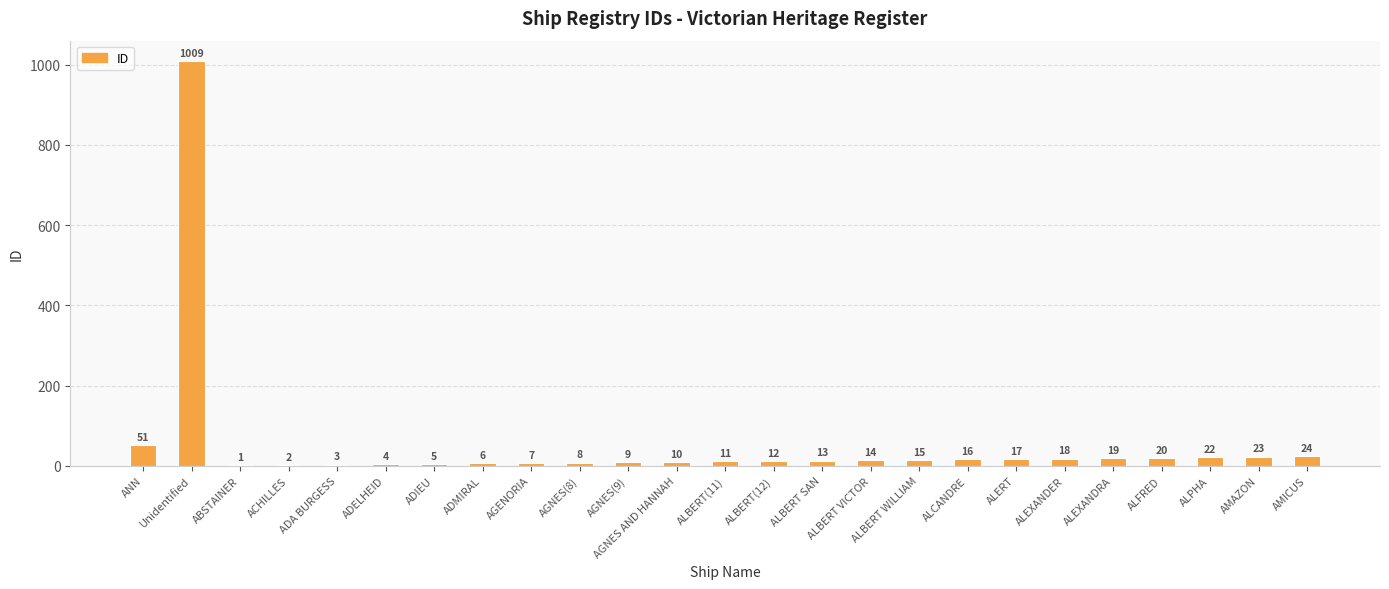

What is the greatest value displayed?

1009